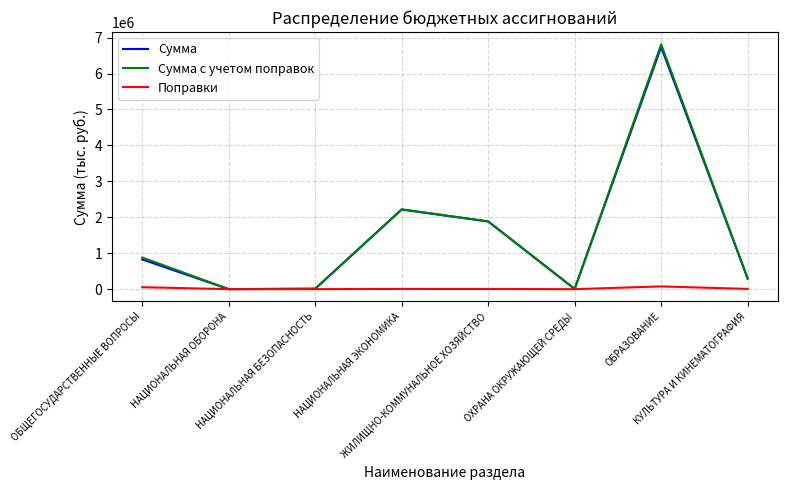

What is the maximum value for Сумма?

6737342.0